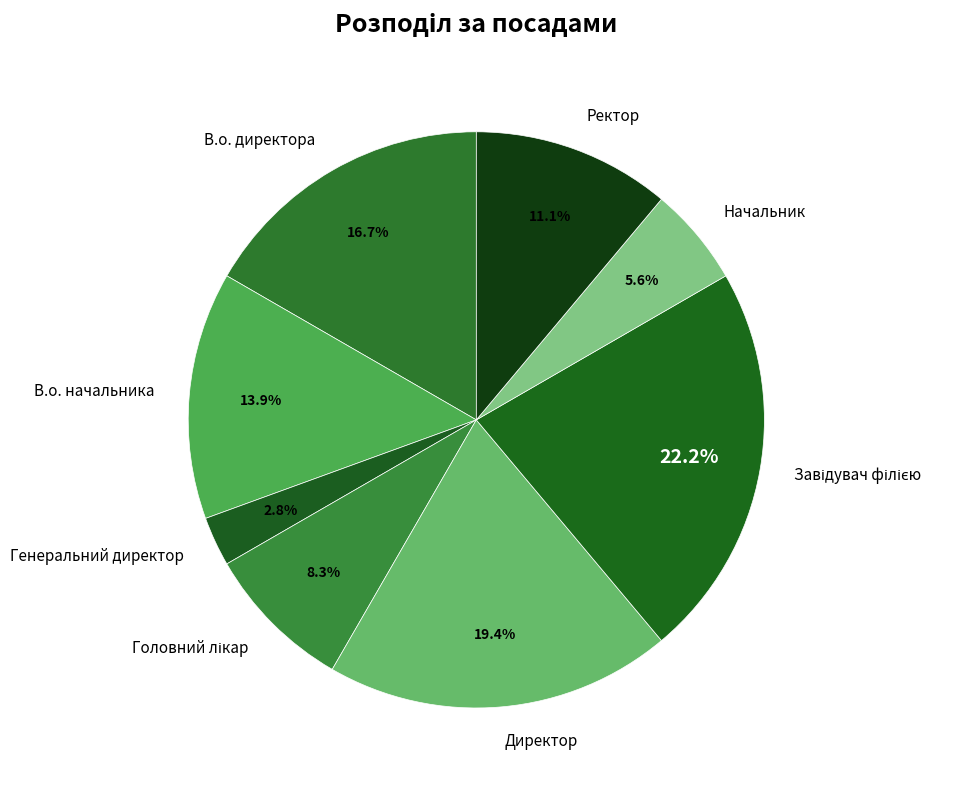

Is it true that Начальник is 1% of the pie?

False